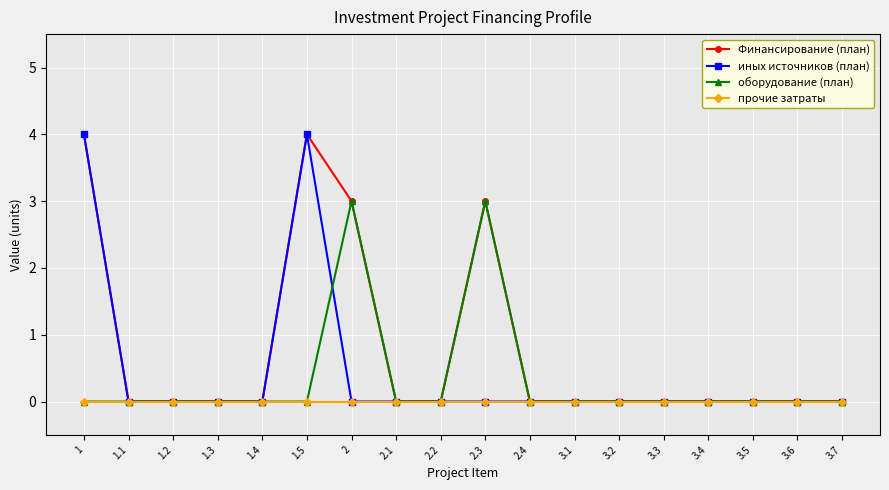

What is the label of the 3rd point from the right?

3.5